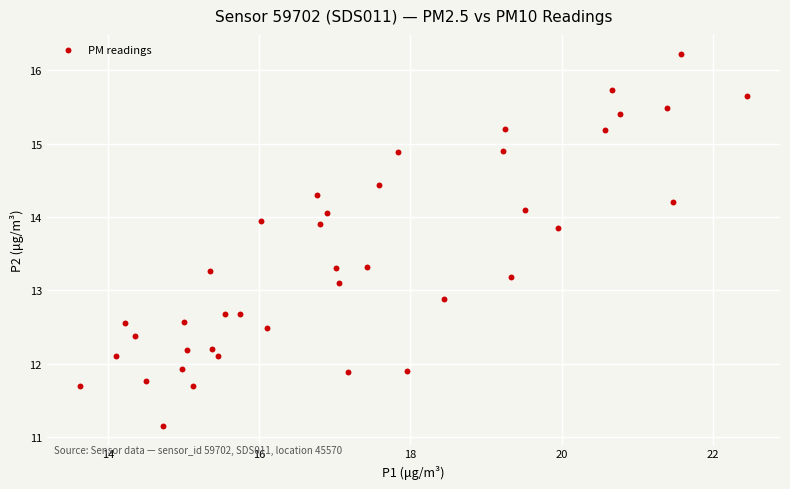

What is the range of X values (max minus min)?

8.8